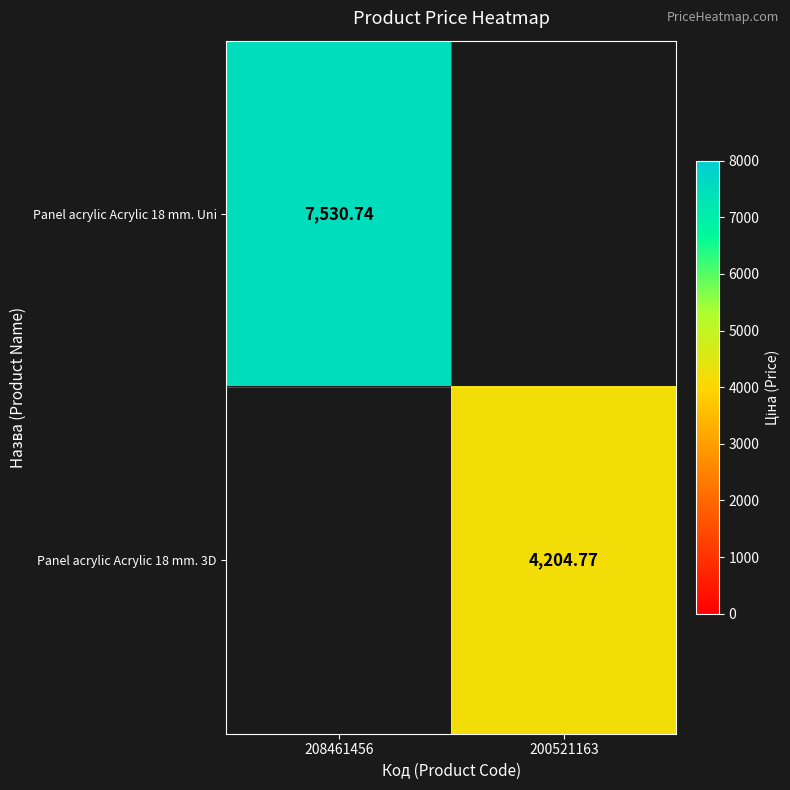

Is the value of Panel acrylic Acrylic 18 mm. 3D at 208461456 greater than the value of Panel acrylic Acrylic 18 mm. Uni at 208461456?

No